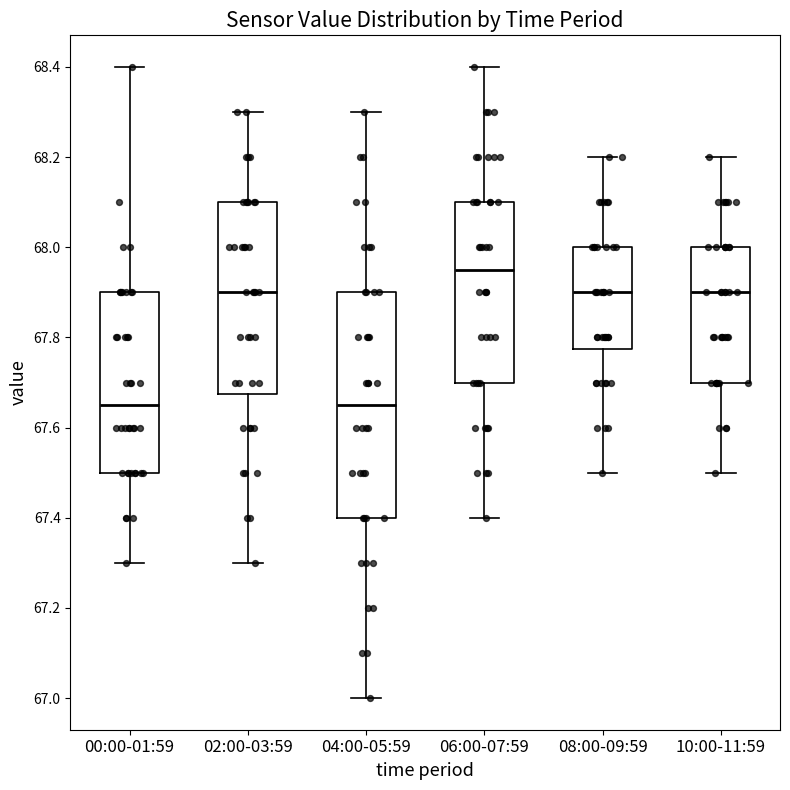

Reading left to right, read every box against the y-axis: the position of its median line, the range the box covers, and the ends of its whiskers. The values are not printed on the chart, so give them approximately, as read against the axis.

00:00-01:59: median 67.66, box 67.50 to 67.90, whiskers 67.30 to 68.40
02:00-03:59: median 67.90, box 67.68 to 68.10, whiskers 67.30 to 68.30
04:00-05:59: median 67.66, box 67.40 to 67.90, whiskers 67.00 to 68.30
06:00-07:59: median 67.96, box 67.70 to 68.10, whiskers 67.40 to 68.40
08:00-09:59: median 67.90, box 67.78 to 68.00, whiskers 67.50 to 68.20
10:00-11:59: median 67.90, box 67.70 to 68.00, whiskers 67.50 to 68.20